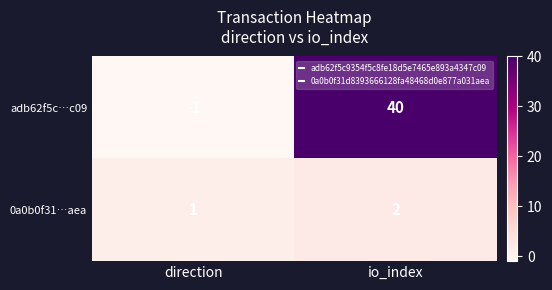

How many categories are shown in the chart?

2